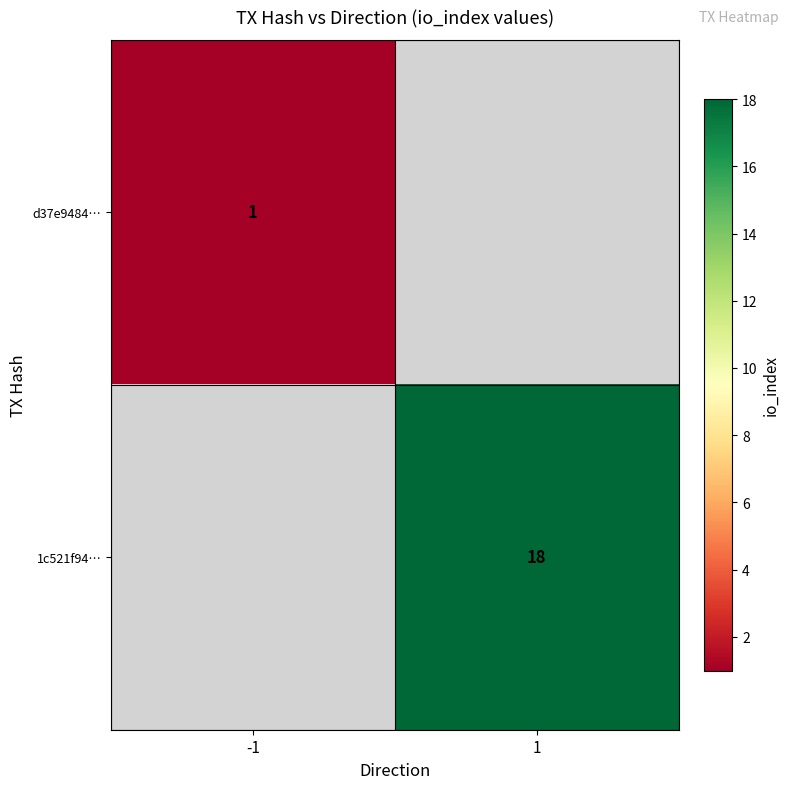

At how many categories does at least one series exceed 10?

1